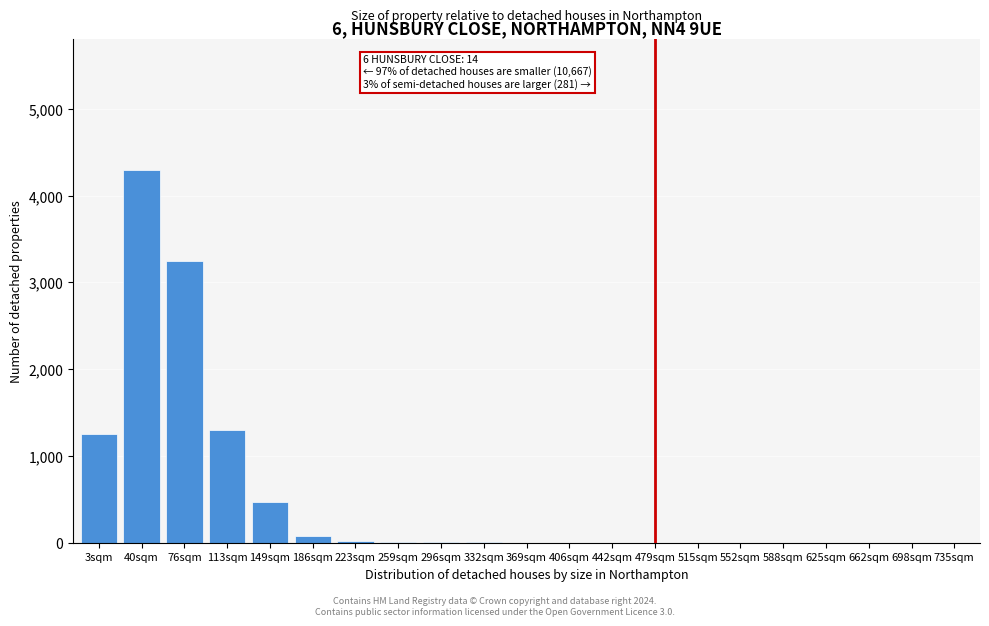

Which label corresponds to the largest value in the chart?

40sqm